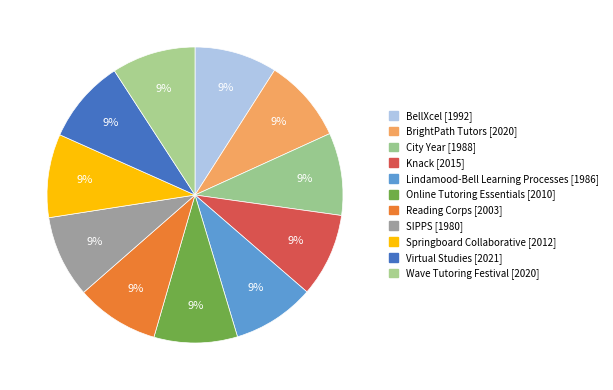

How many segments does this pie chart have?

11